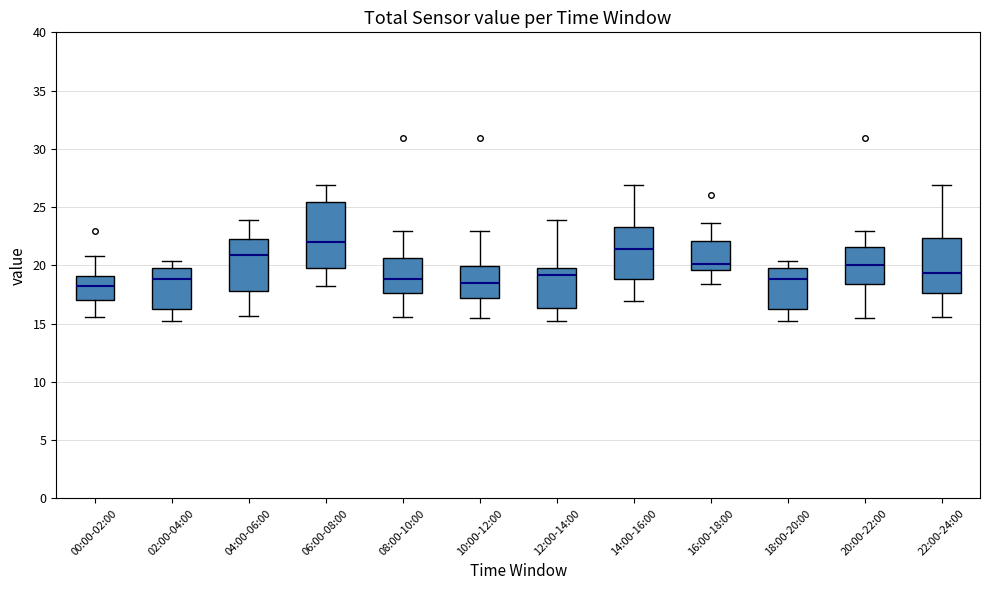

Reading left to right, read every box against the y-axis: the position of its median line, the range the box covers, and the ends of its whiskers. The values are not printed on the chart, so give them approximately, as read against the axis.

00:00-02:00: median 18.0, box 17.0 to 19.0, whiskers 15.5 to 21.0
02:00-04:00: median 19.0, box 16.0 to 20.0, whiskers 15.0 to 20.5
04:00-06:00: median 21.0, box 18.0 to 22.5, whiskers 15.5 to 24.0
06:00-08:00: median 22.0, box 20.0 to 25.5, whiskers 18.0 to 27.0
08:00-10:00: median 19.0, box 17.5 to 20.5, whiskers 15.5 to 23.0
10:00-12:00: median 18.5, box 17.0 to 20.0, whiskers 15.5 to 23.0
12:00-14:00: median 19.0, box 16.5 to 20.0, whiskers 15.0 to 24.0
14:00-16:00: median 21.5, box 19.0 to 23.5, whiskers 17.0 to 27.0
16:00-18:00: median 20.0, box 19.5 to 22.0, whiskers 18.5 to 23.5
18:00-20:00: median 19.0, box 16.0 to 20.0, whiskers 15.0 to 20.5
20:00-22:00: median 20.0, box 18.5 to 21.5, whiskers 15.5 to 23.0
22:00-24:00: median 19.5, box 17.5 to 22.5, whiskers 15.5 to 27.0